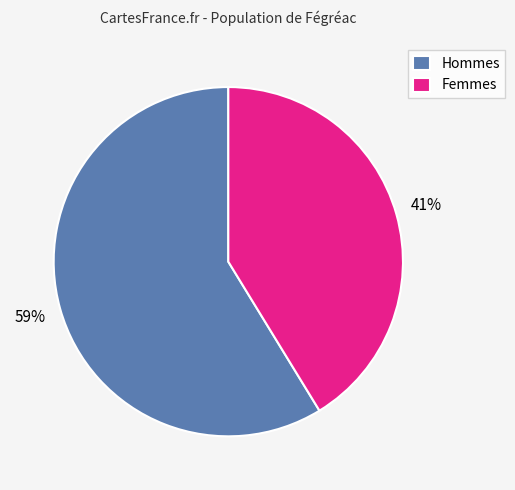

Between Femmes and Hommes, which is larger?

Hommes